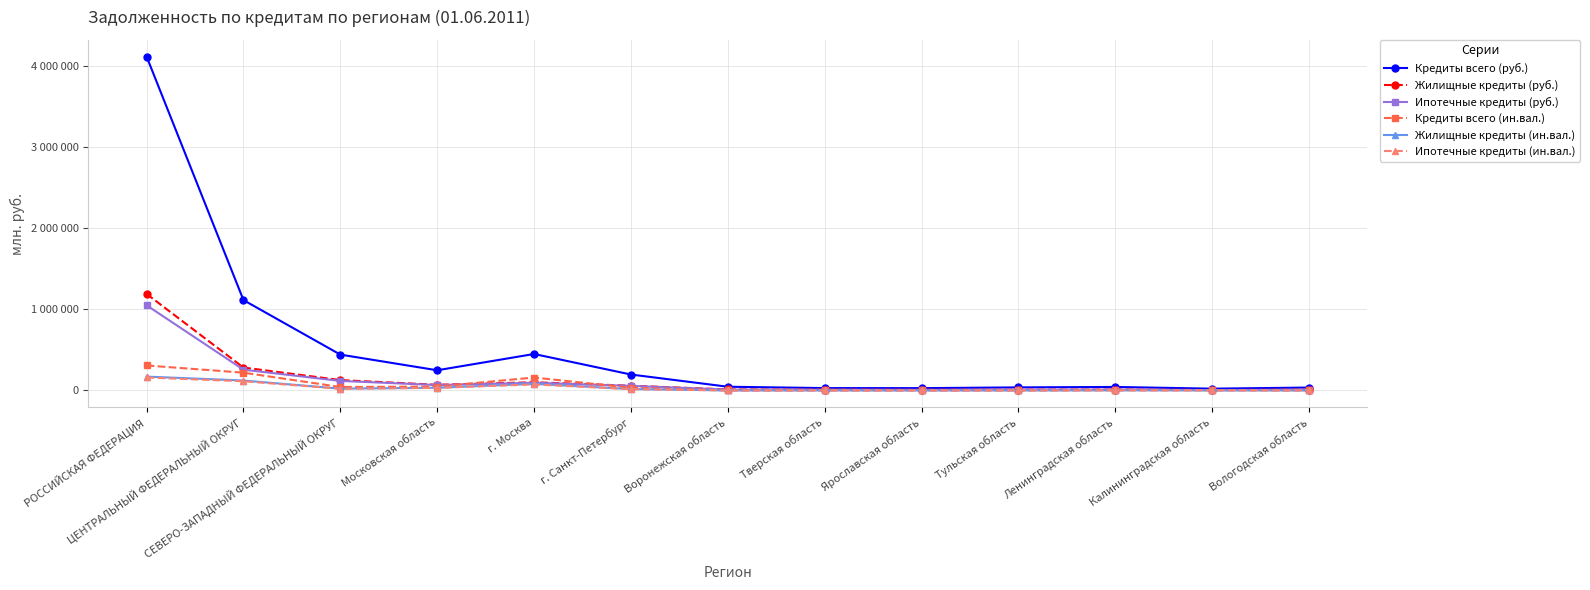

List the series in order of their peak value, highest first.

Кредиты всего (руб.), Жилищные кредиты (руб.), Ипотечные кредиты (руб.), Кредиты всего (ин.вал.), Жилищные кредиты (ин.вал.), Ипотечные кредиты (ин.вал.)